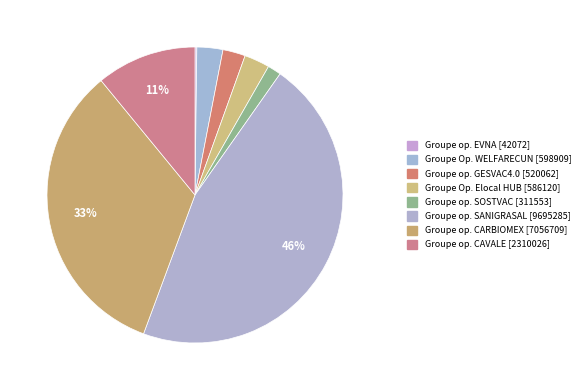

How many segments does this pie chart have?

8